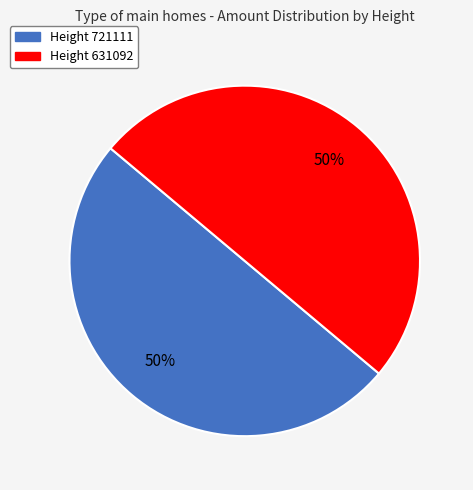

Count the number of slices in the pie.

2